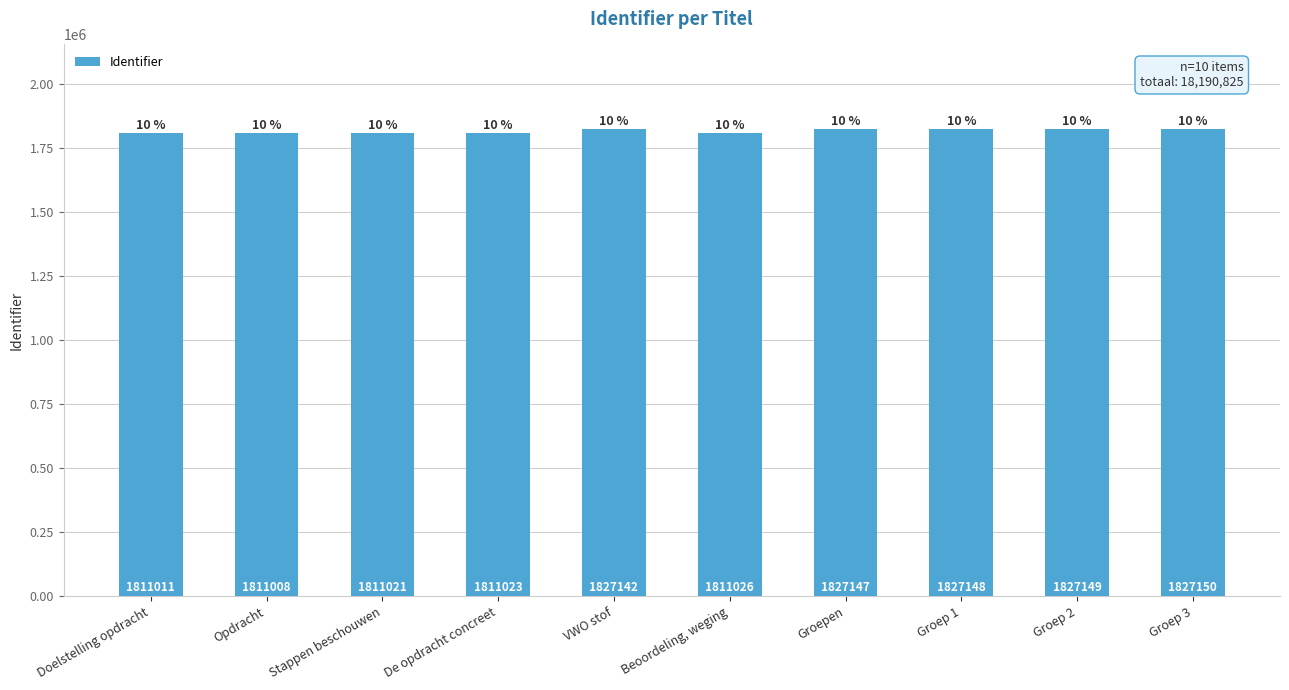

Reading right to left, transcribe all the data shown in this chart.

Groep 3=1827150	Groep 2=1827149	Groep 1=1827148	Groepen=1827147	Beoordeling, weging=1811026	VWO stof=1827142	De opdracht concreet=1811023	Stappen beschouwen=1811021	Opdracht=1811008	Doelstelling opdracht=1811011